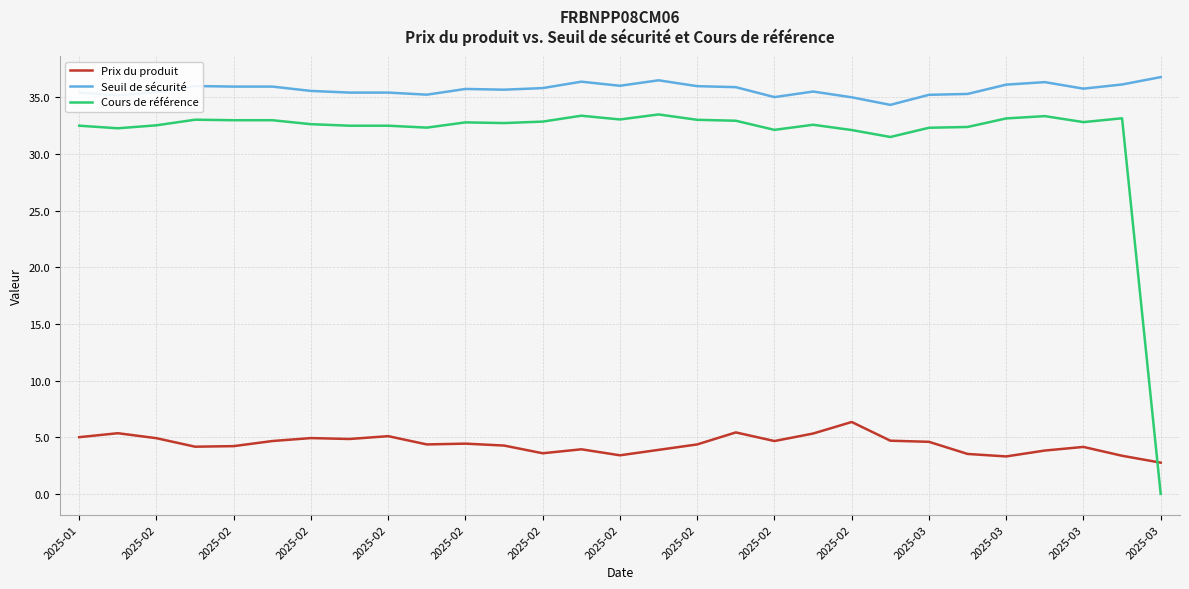

What is the difference between the maximum and minimum values in the Seuil de sécurité series?

2.4